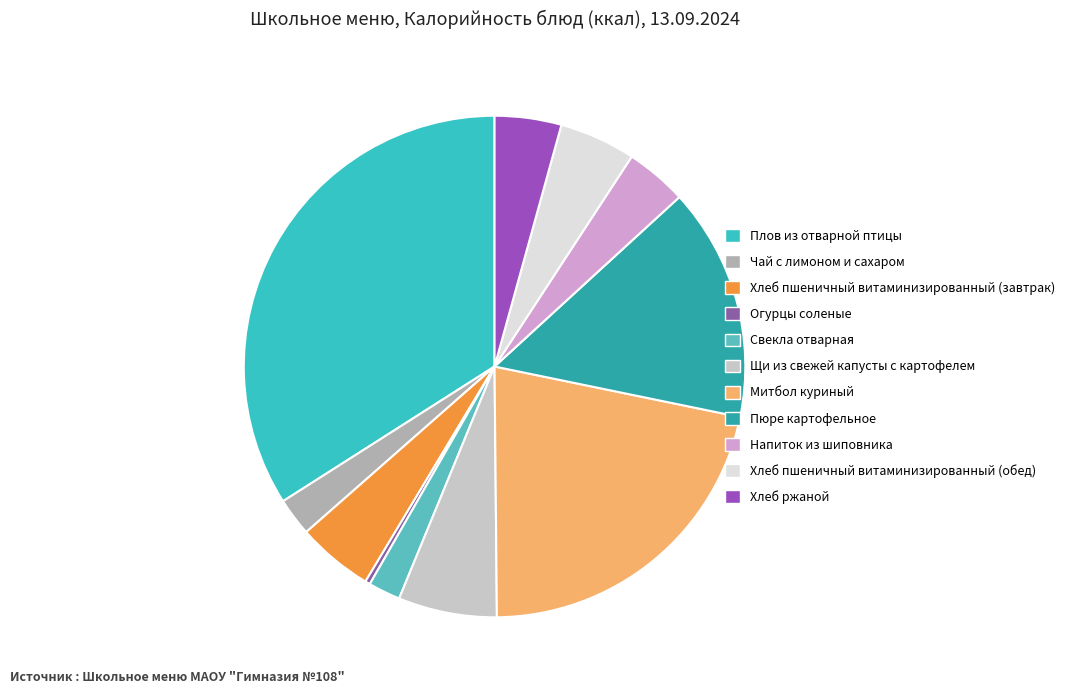

To the nearest percent, what is the average slice percentage?

9%